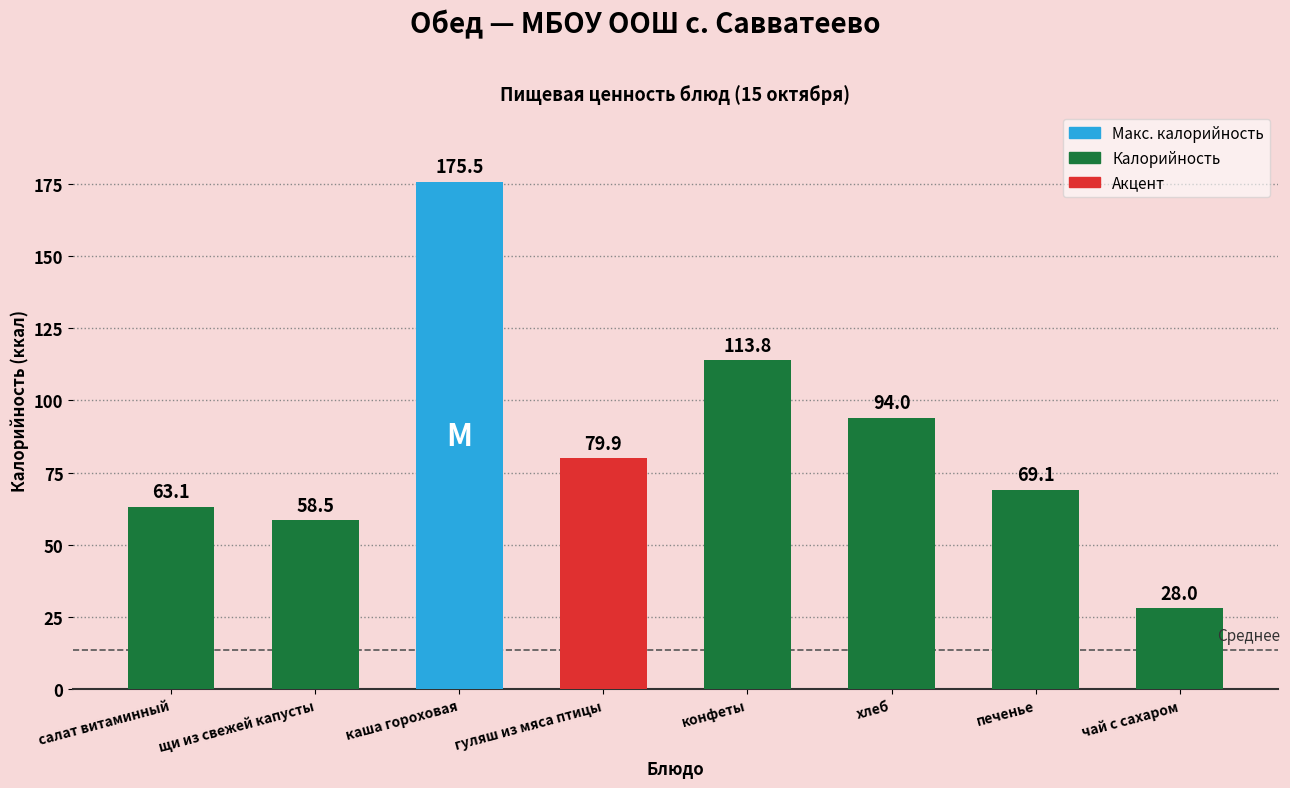

What is the label of the 3rd bar from the left?

каша гороховая